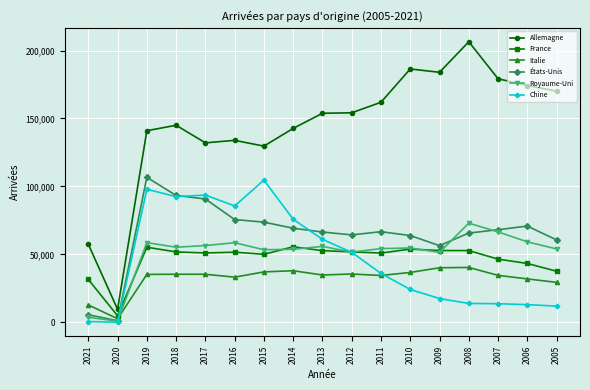

Is the value of Chine at 2019 greater than the value of États-Unis at 2014?

Yes